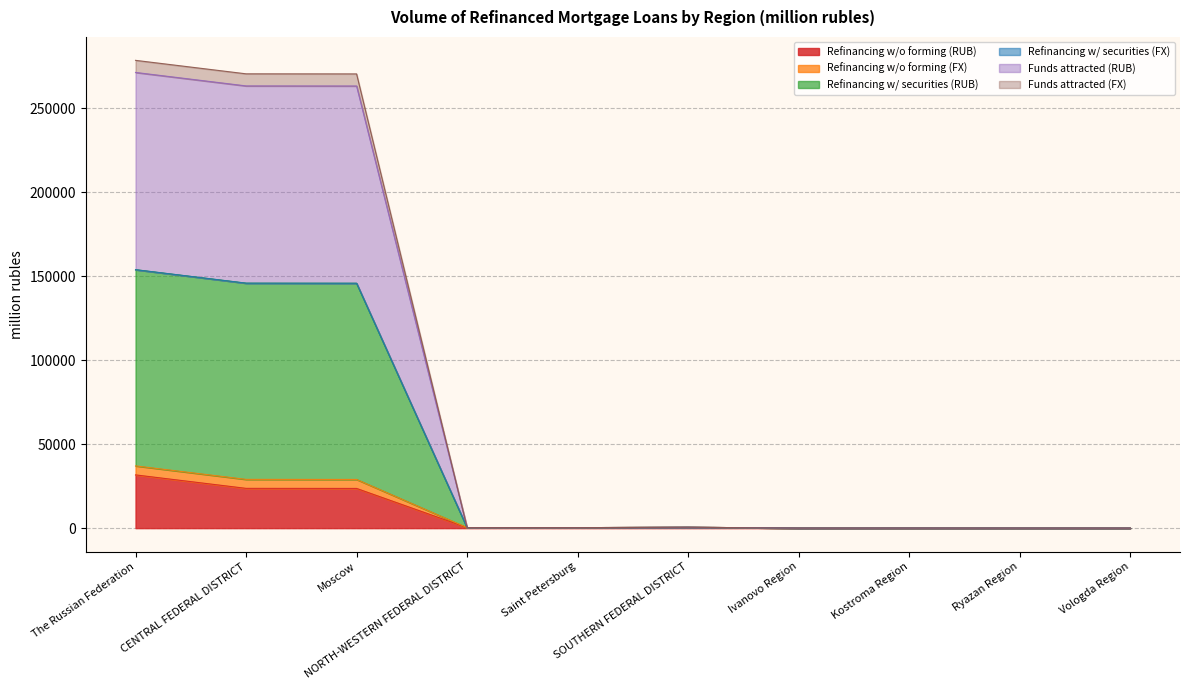

Between Saint Petersburg and Vologda Region, which series saw the biggest shift?

Refinancing w/o forming (FX)